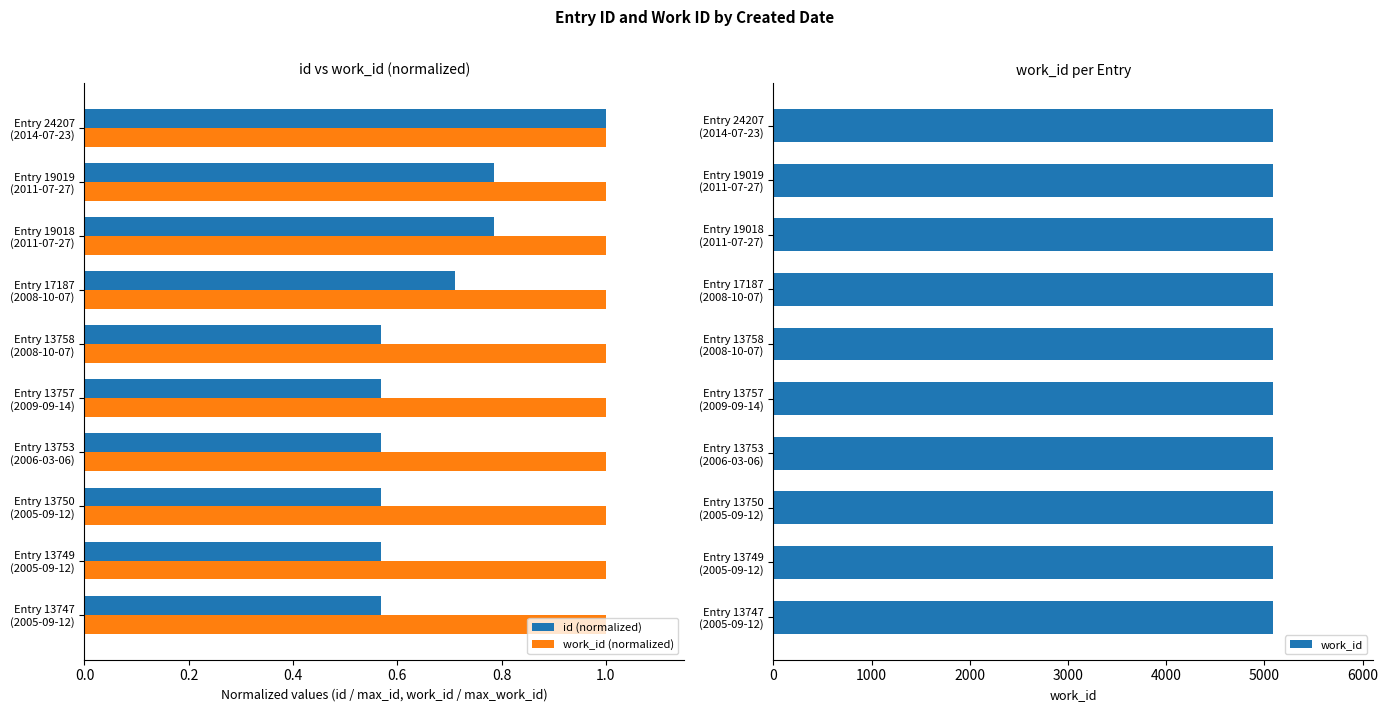

What is the average value of the work_id (normalized) series?

1.0